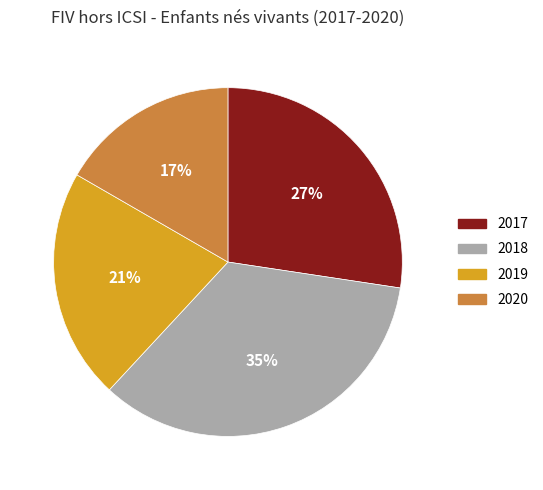

What is the largest slice in the pie chart?

2018